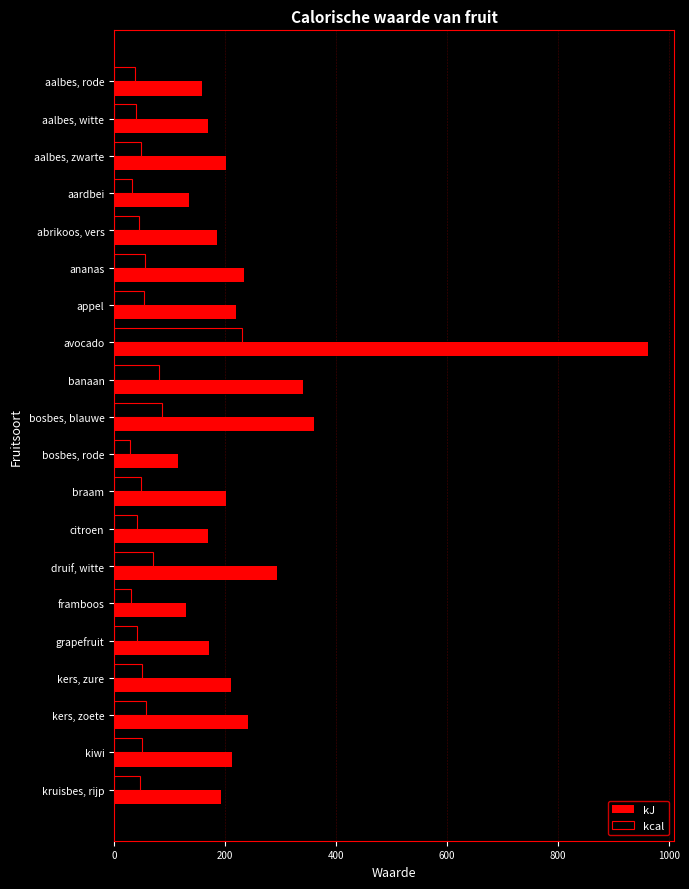

What is the sum of all kJ values?

4907